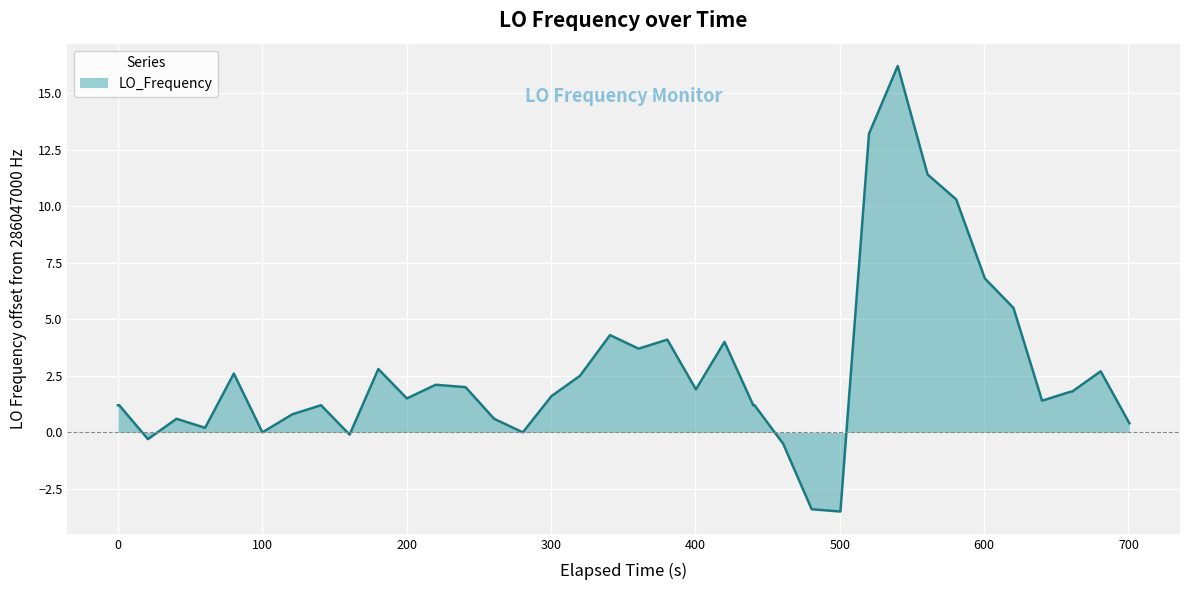

Reading right to left, transcribe all the data shown in this chart.

0.4	2.7	1.8	1.8	1.4	5.5	6.8	10.3	11.4	16.2	13.2	-3.5	-3.4	-0.5	1.2	1.2	4.0	1.9	4.1	3.7	4.3	2.5	1.6	0.0	0.6	2.0	2.1	2.1	1.5	2.8	-0.1	1.2	0.8	0.0	2.6	0.2	0.6	-0.3	1.2	1.2